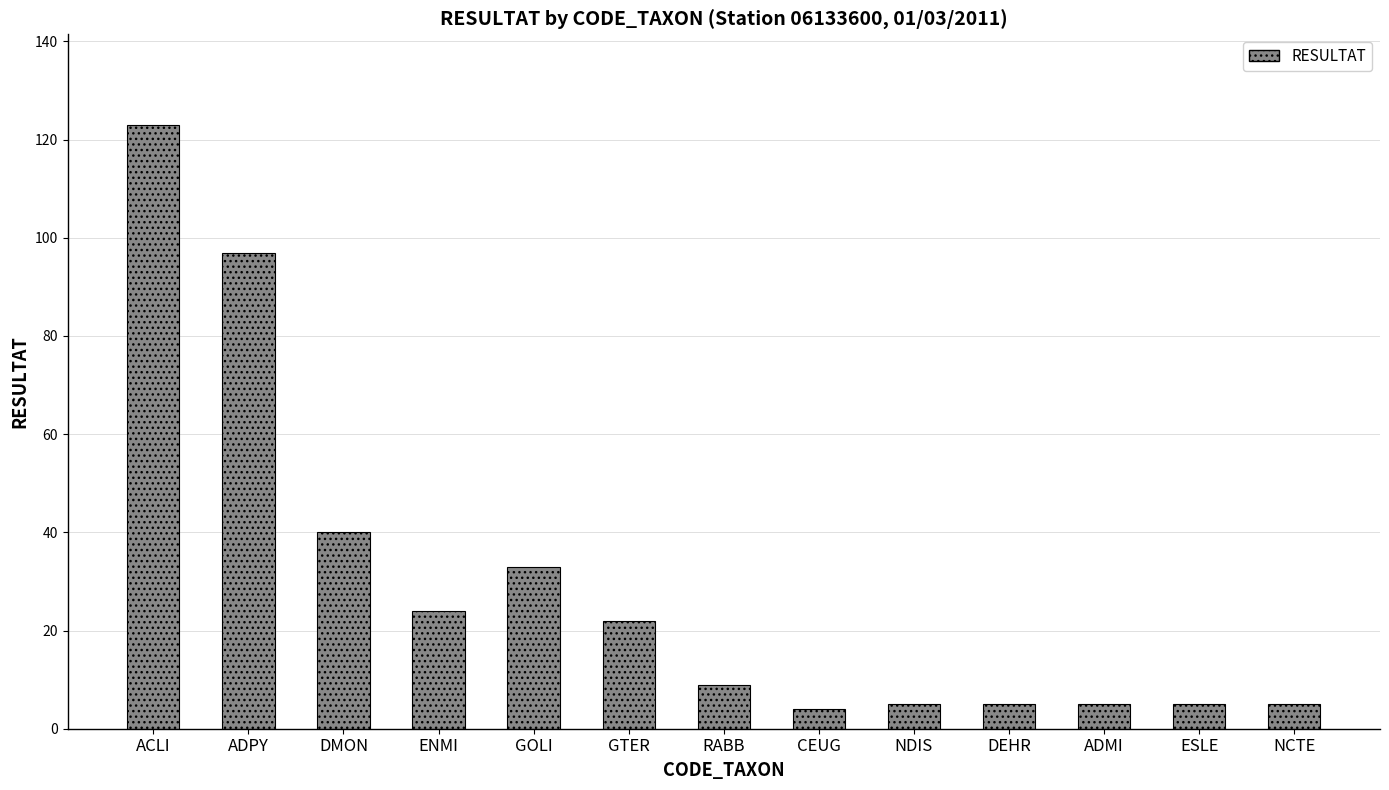

Is it true that the value at ENMI is 24?

True